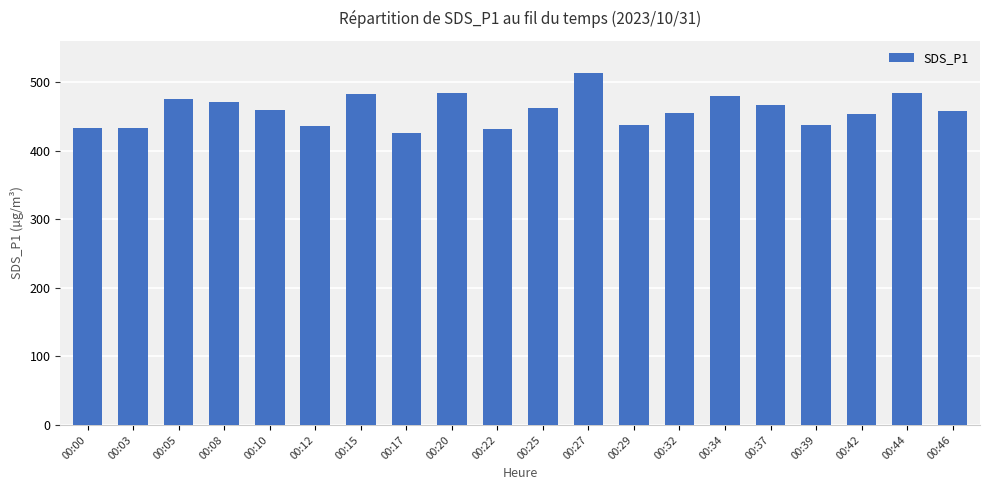

True or false: the data shows 722.3 at 00:44.

False